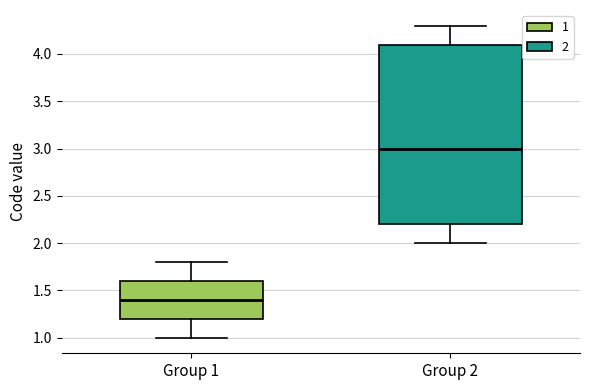

Comparing the boxes themselves (not the whiskers), which one is the tallest?

Group 2